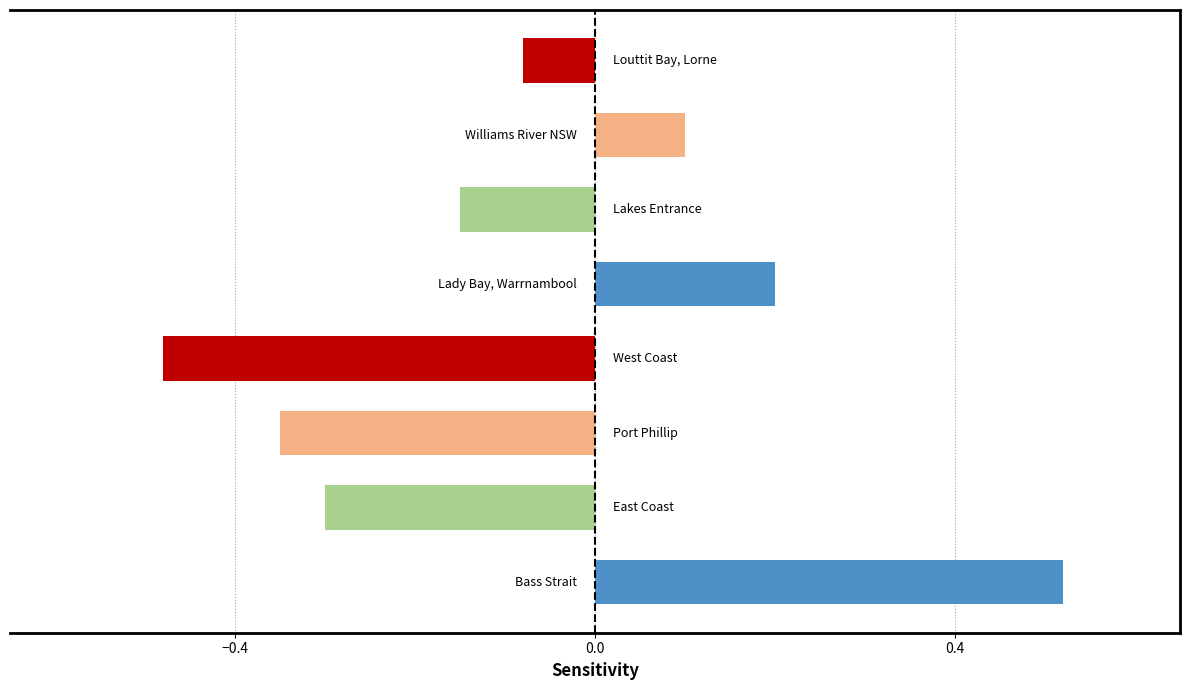

How many values exceed 0?

3